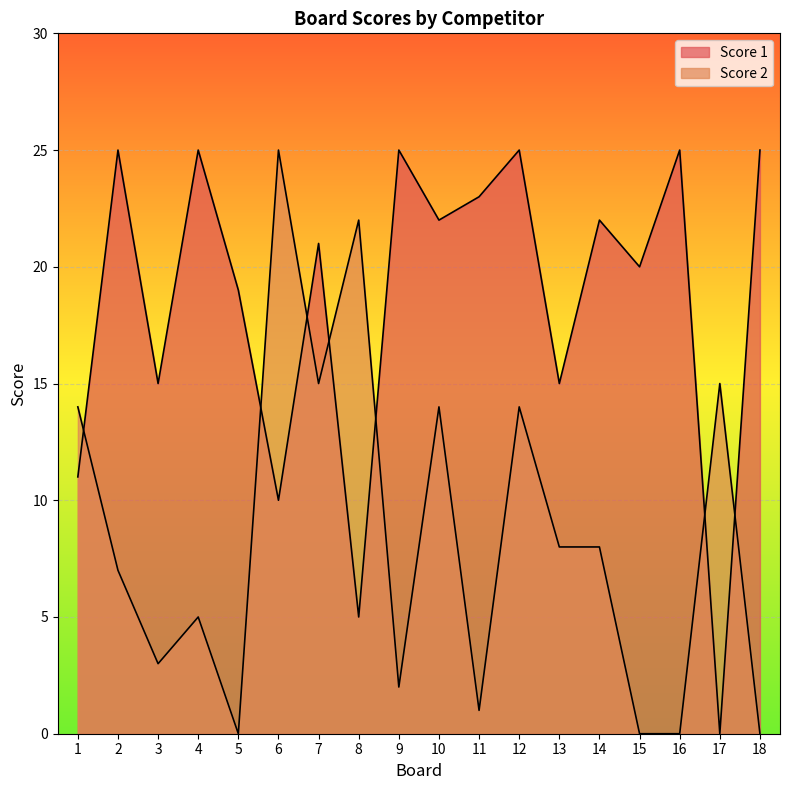

What is the greatest value displayed?

25